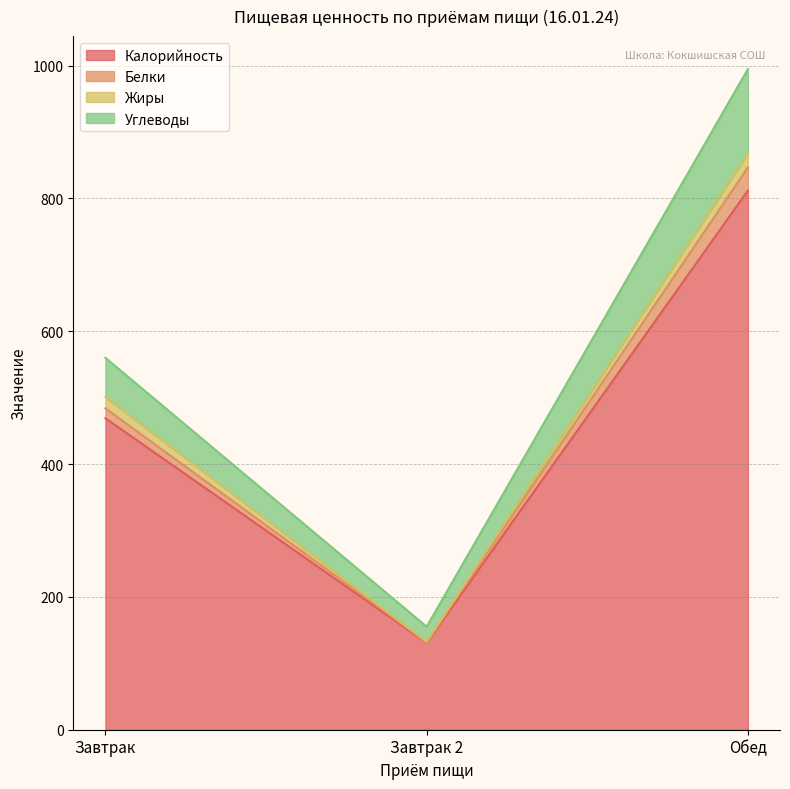

True or false: Калорийность has a value of 811.9 at Обед.

True